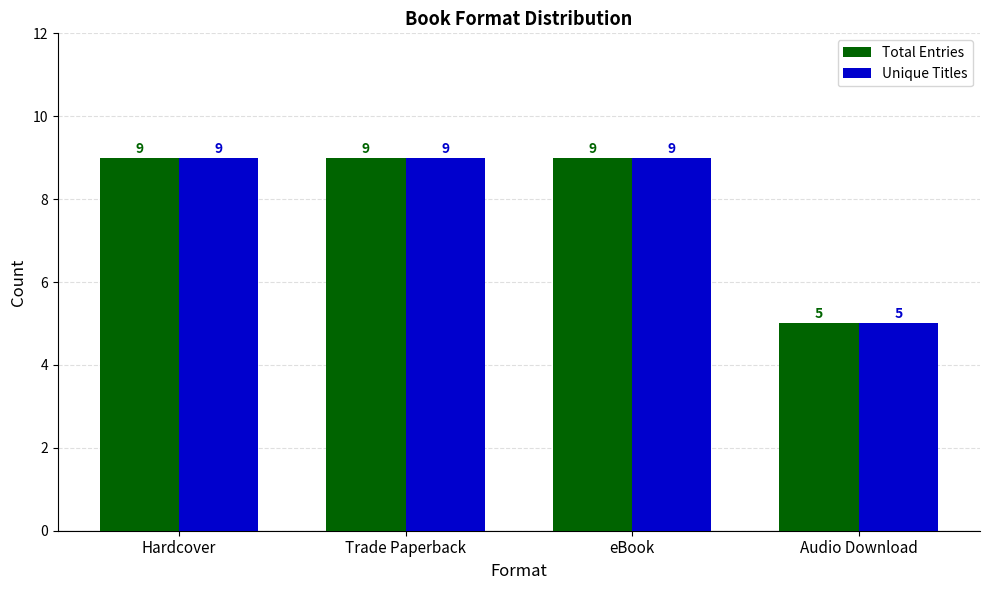

What is the value of the Total Entries bar at the 3rd from the left?

9